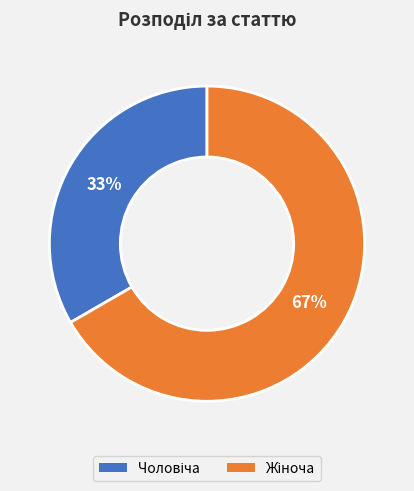

To the nearest percent, what is the average slice percentage?

50%